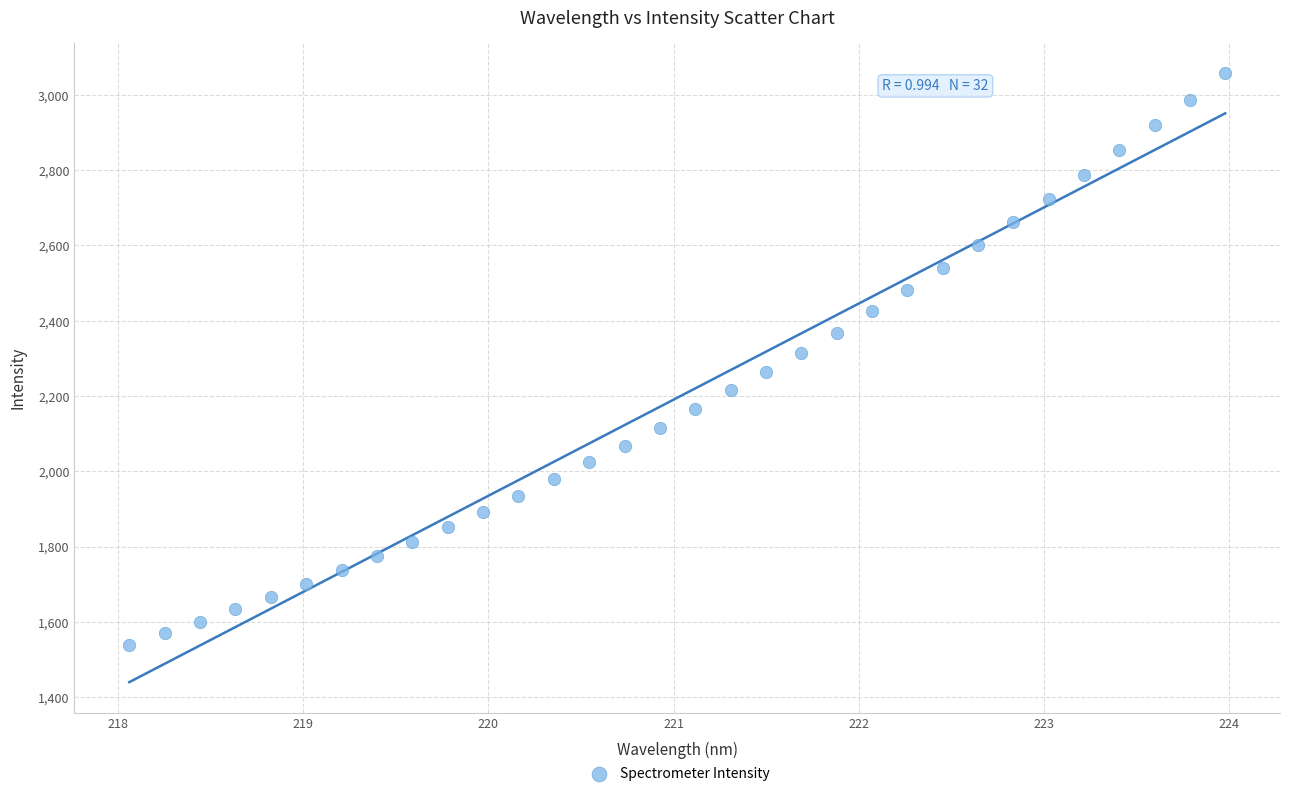

What is the range of X values (max minus min)?

5.9